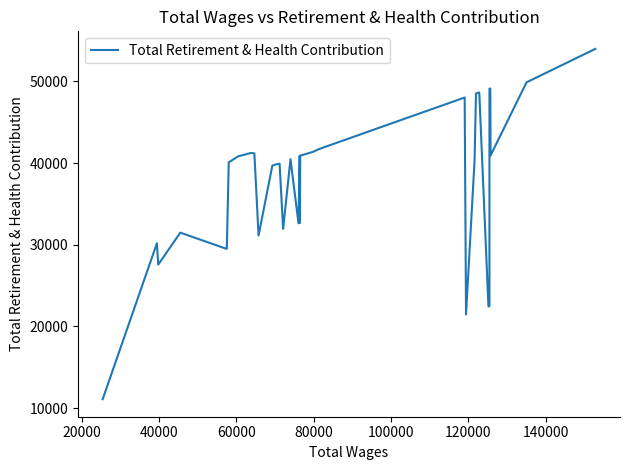

What is the minimum value shown in the chart?

11098